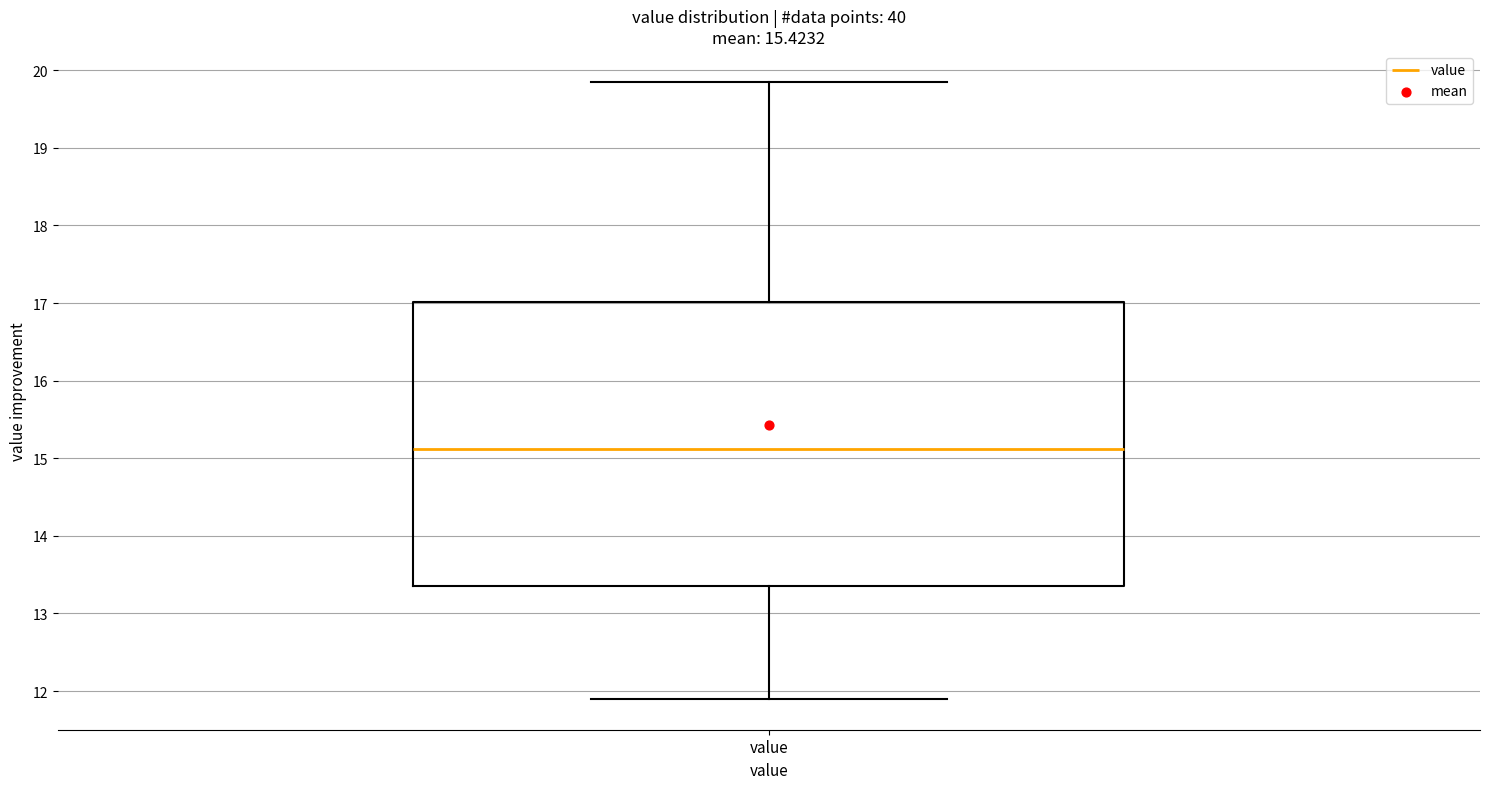

Where does the lower whisker of the box for value end on the y-axis? The values are not printed on the chart, so give them approximately, as read against the axis.

11.9